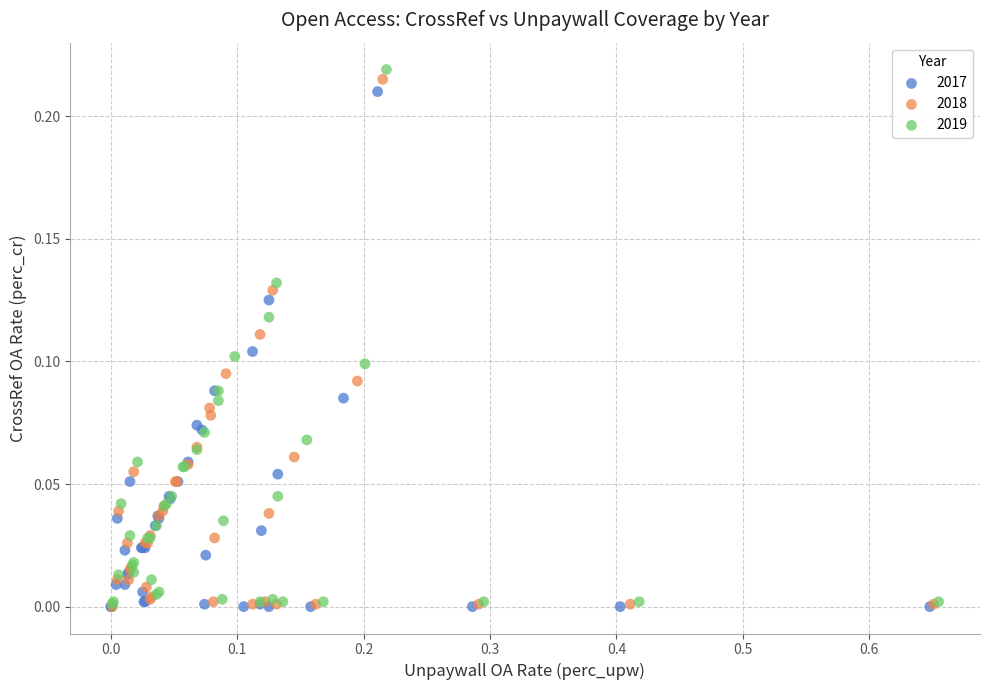

Which series has the largest Y range (max minus min)?

2019